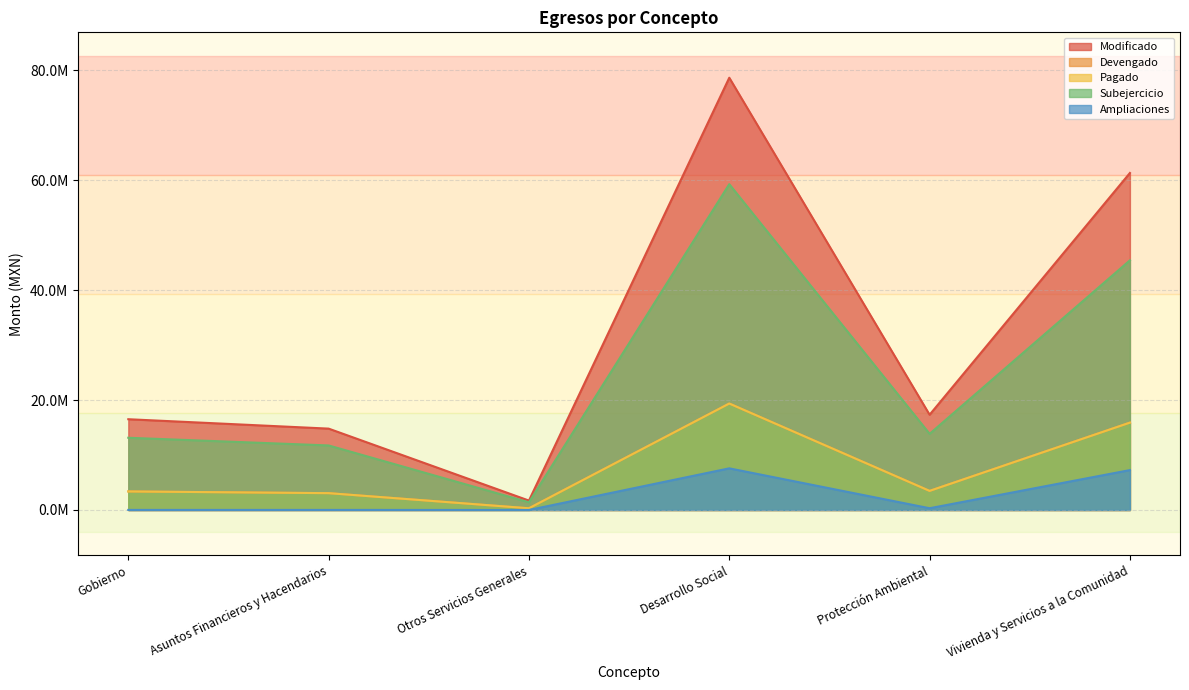

True or false: Ampliaciones and Modificado intersect in this chart.

False